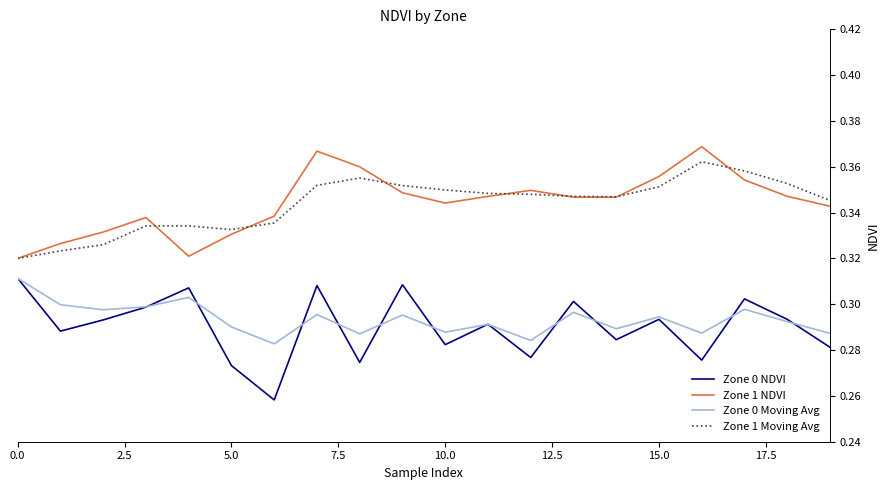

What are all the series names shown in the legend?

Zone 0 NDVI, Zone 1 NDVI, Zone 0 Moving Avg, Zone 1 Moving Avg